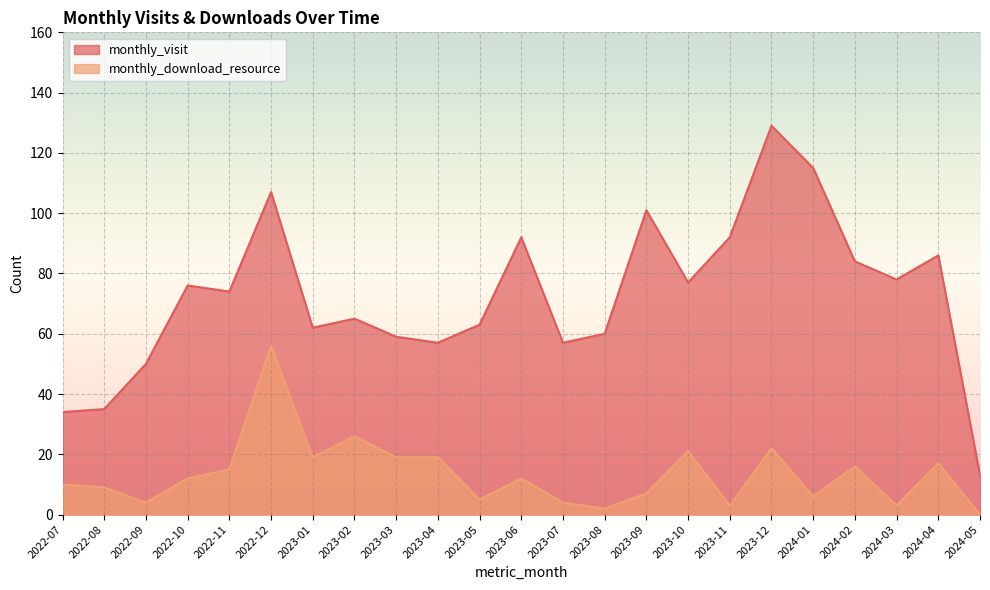

What value does the monthly_download_resource series have at 2023-12, to the nearest 5?

20